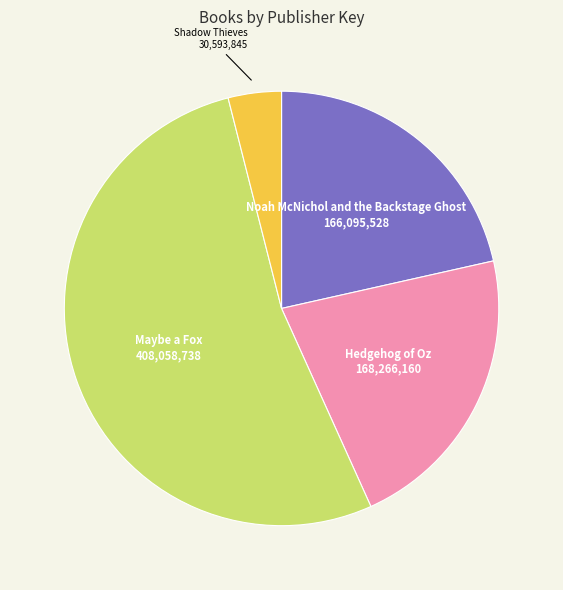

Which slice is the largest?

Maybe a Fox